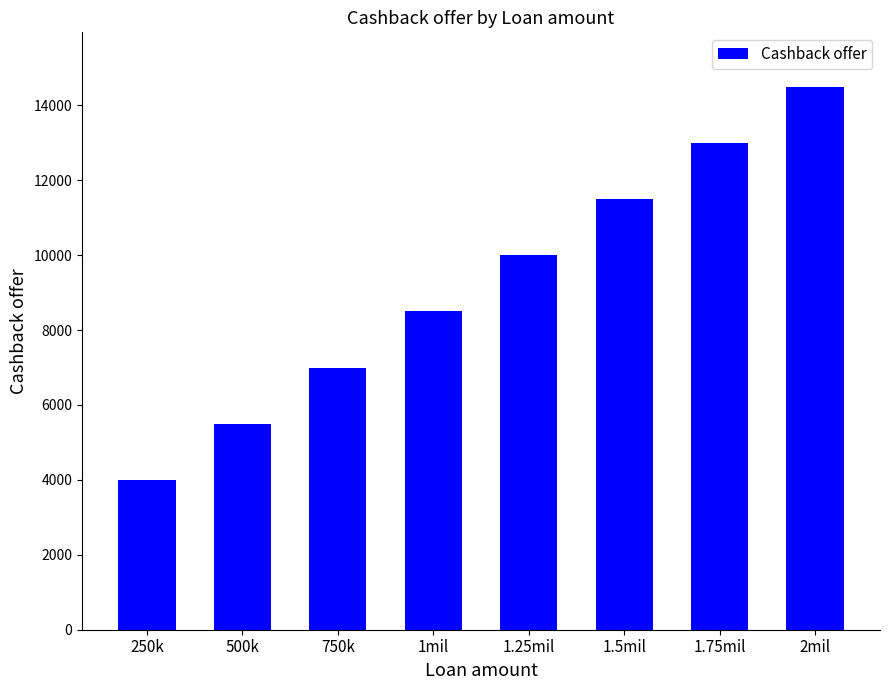

What value does the data have at 250k, to the nearest 10?

4000